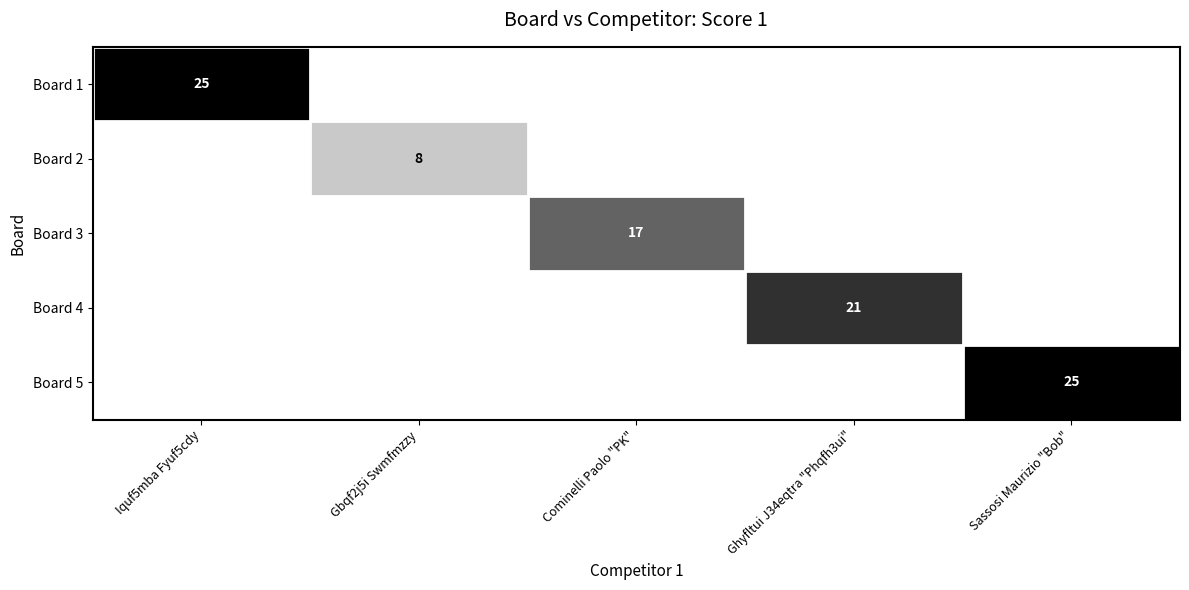

True or false: Board 2 has a value of 2 at Gbqf2j5i Swmfmzzy.

False